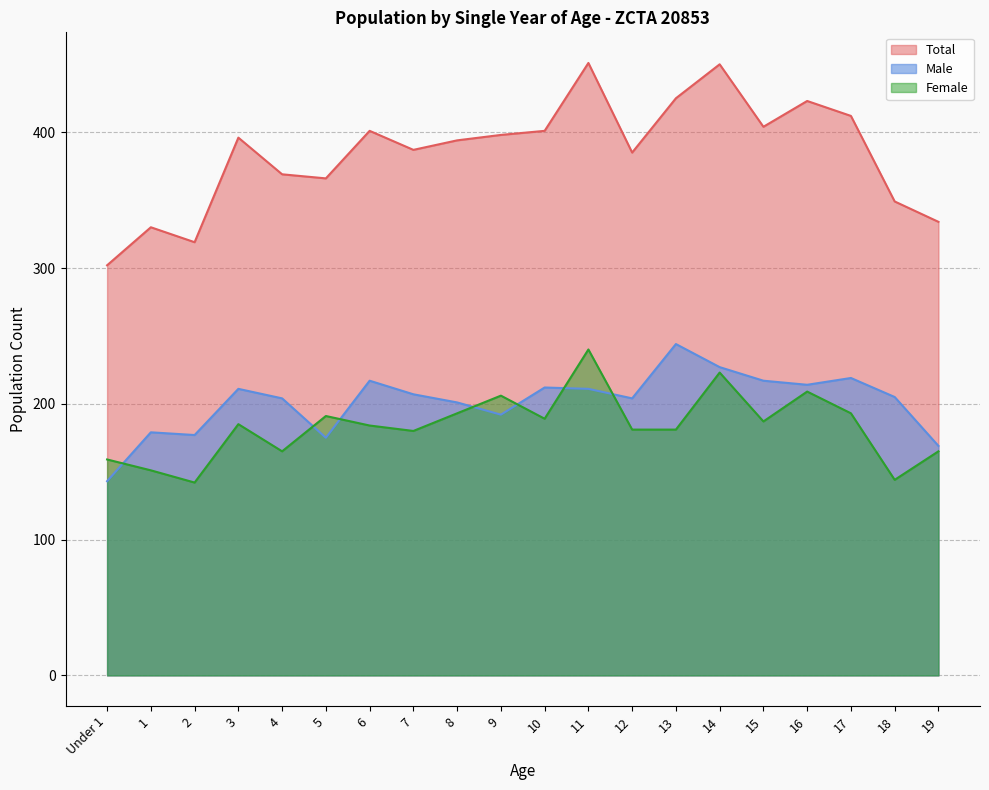

What is the sum of all Total values?

7696